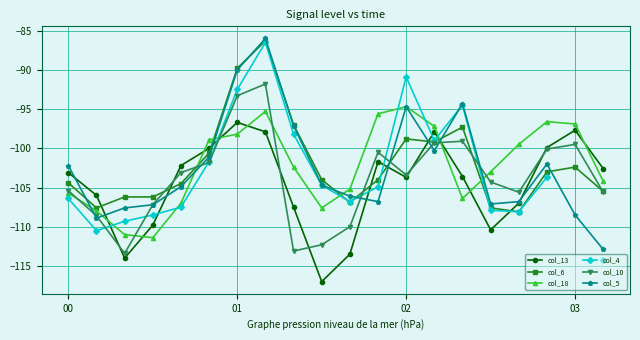

What are all the series names shown in the legend?

col_13, col_6, col_18, col_4, col_10, col_5